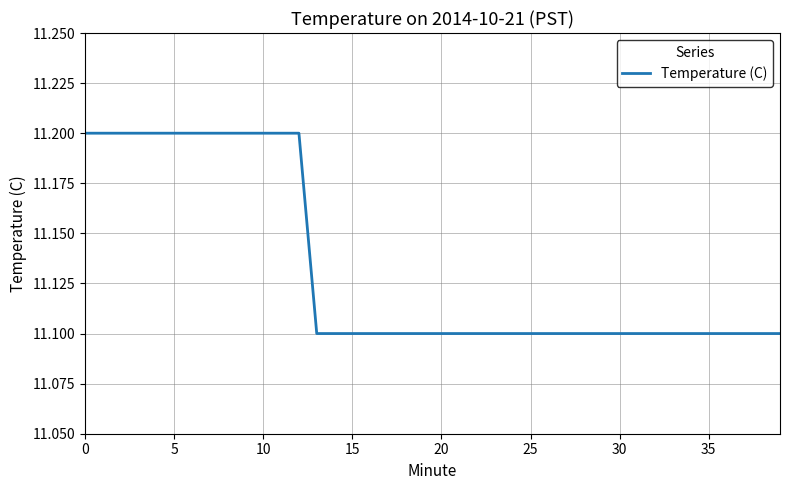

What is the smallest value displayed?

11.1